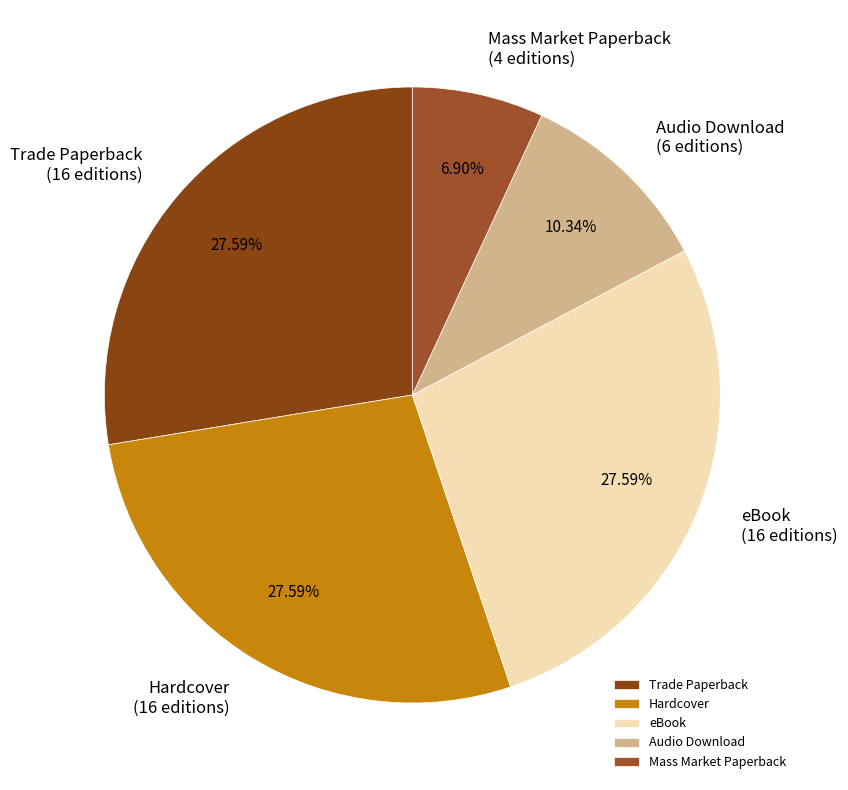

Is the sum of Mass Market Paperback and Trade Paperback greater than half?

No